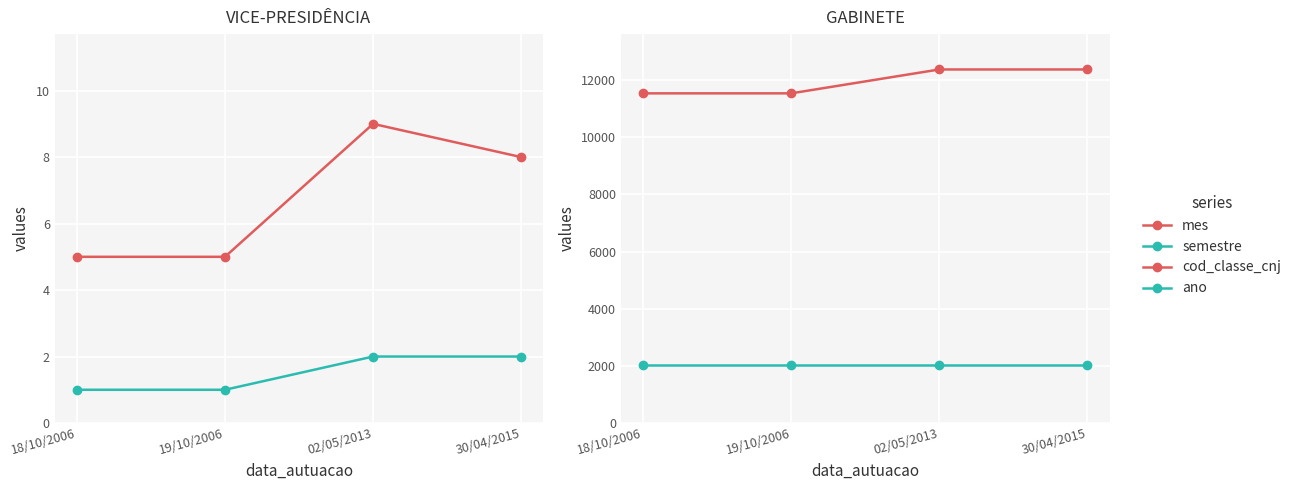

At how many categories does at least one series exceed 10373?

4